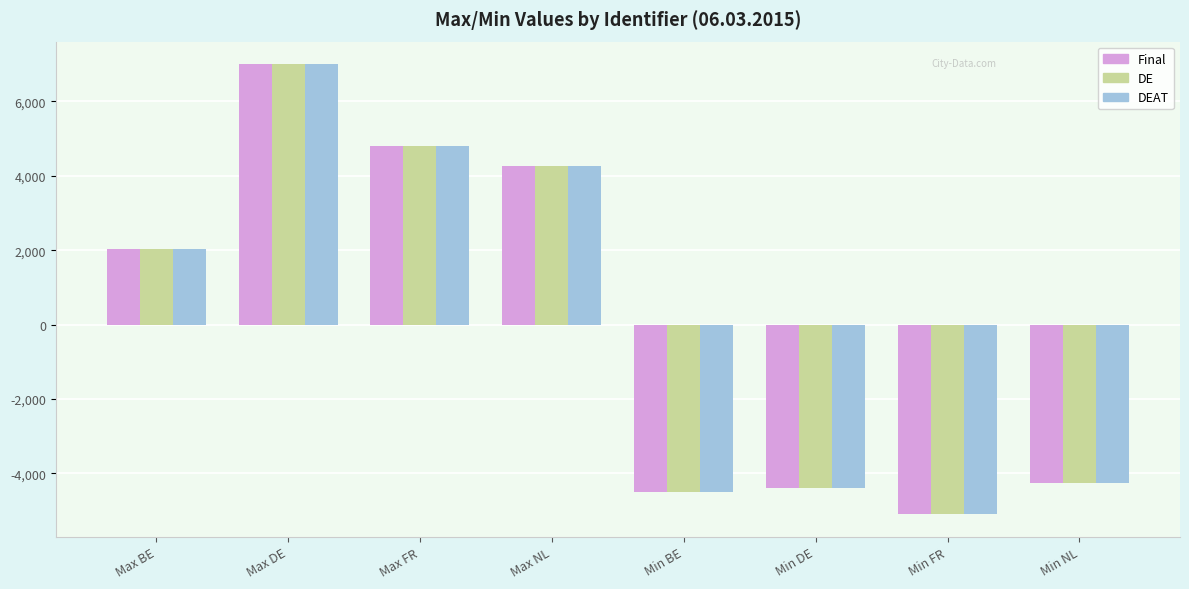

Which label corresponds to the largest value in the chart?

Max DE